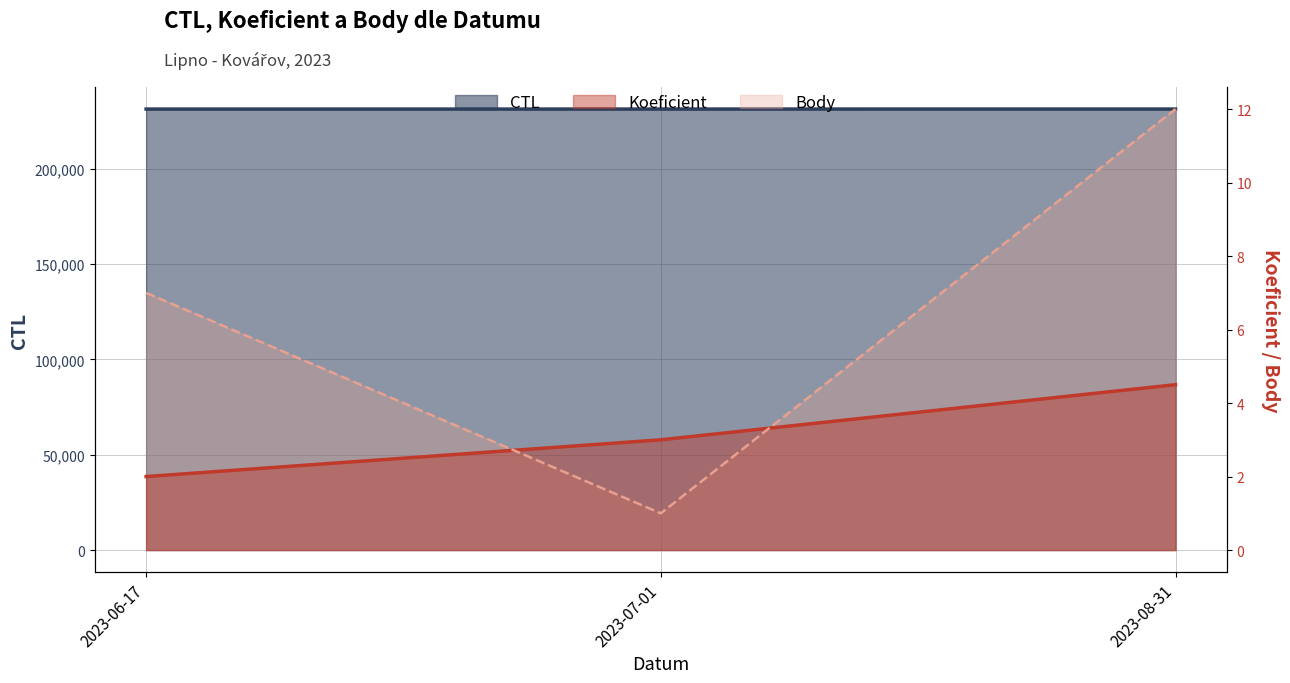

Does the chart have visible grid lines?

Yes